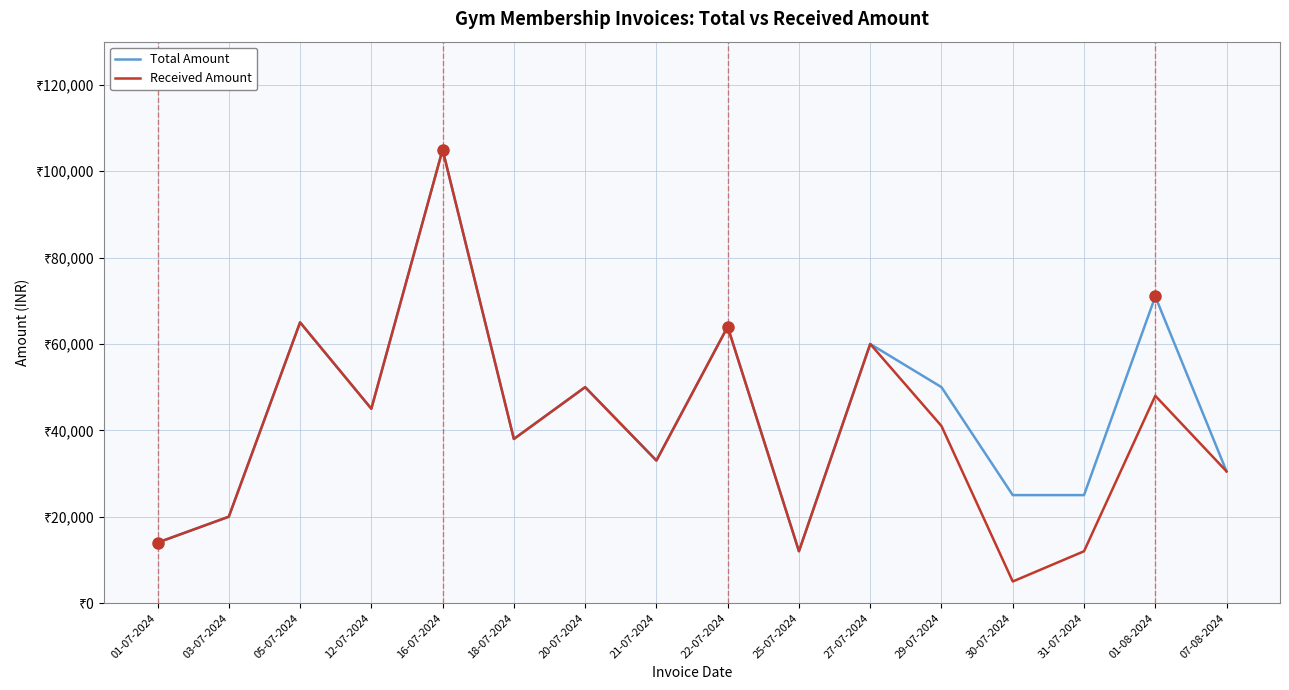

The Total Amount series shows 77667 at 20-07-2024. True or false?

False